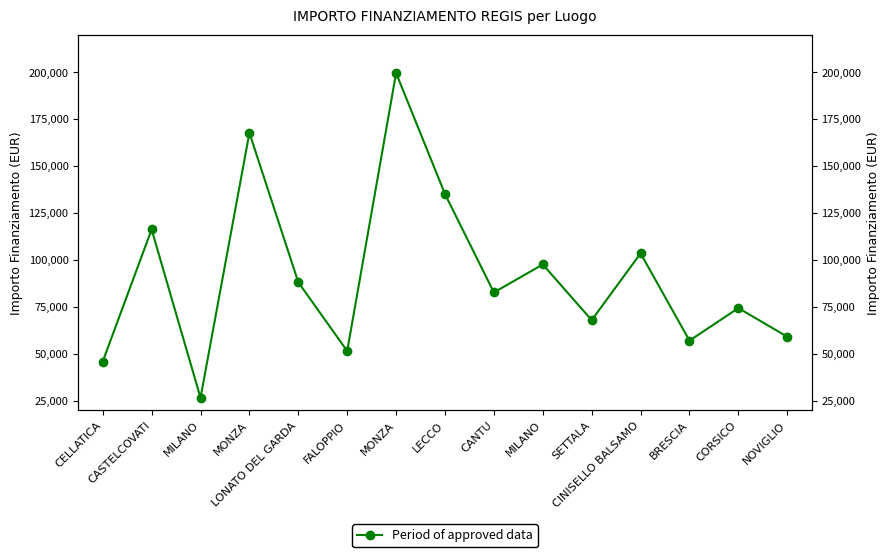

How many interior local valleys (lower than both neighbors) does the data have?

5